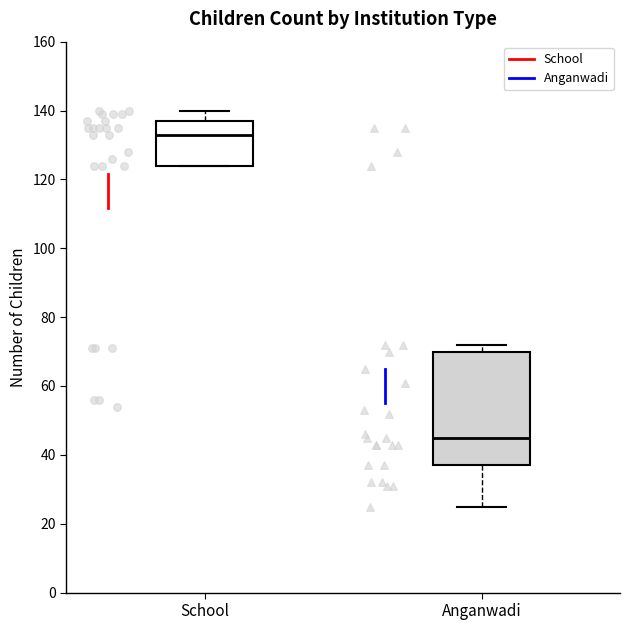

Which box is the tallest, from its lower edge to its upper edge?

Anganwadi